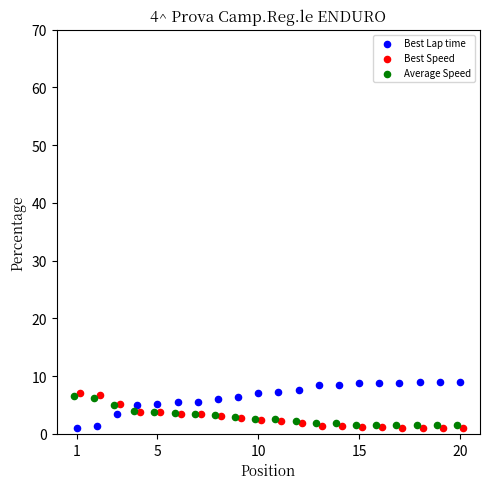

What are all the series names shown in the legend?

Best Lap time, Best Speed, Average Speed